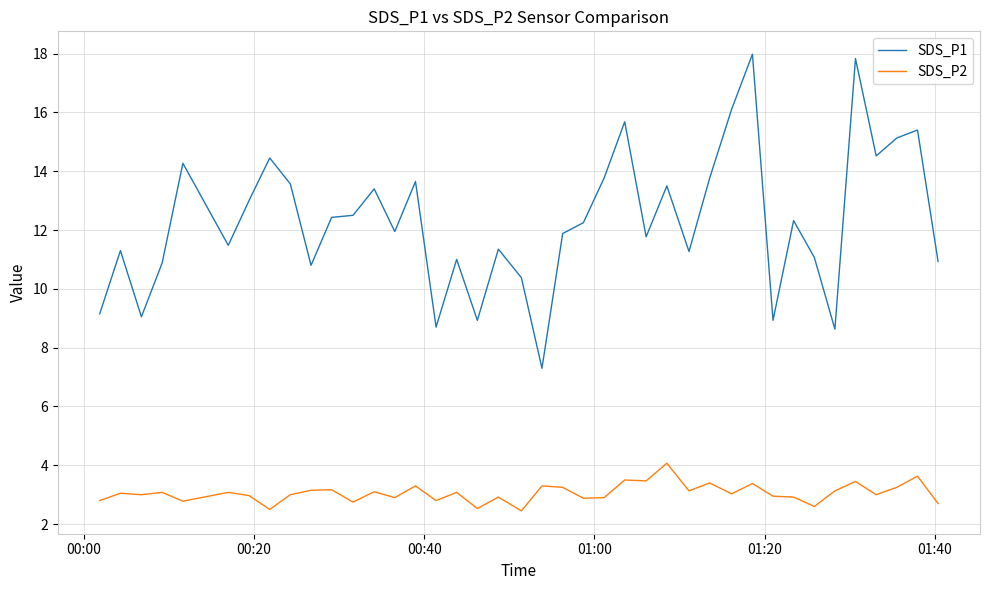

List the series in order of their overall mean, highest first.

SDS_P1, SDS_P2